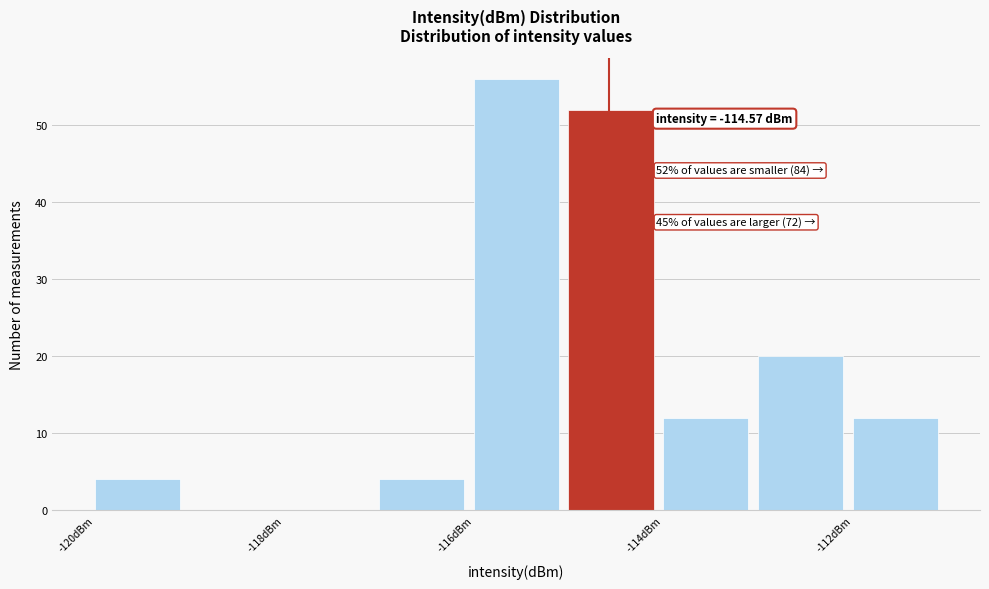

Over which range of the x-axis is the bar tallest?

-116 to -115